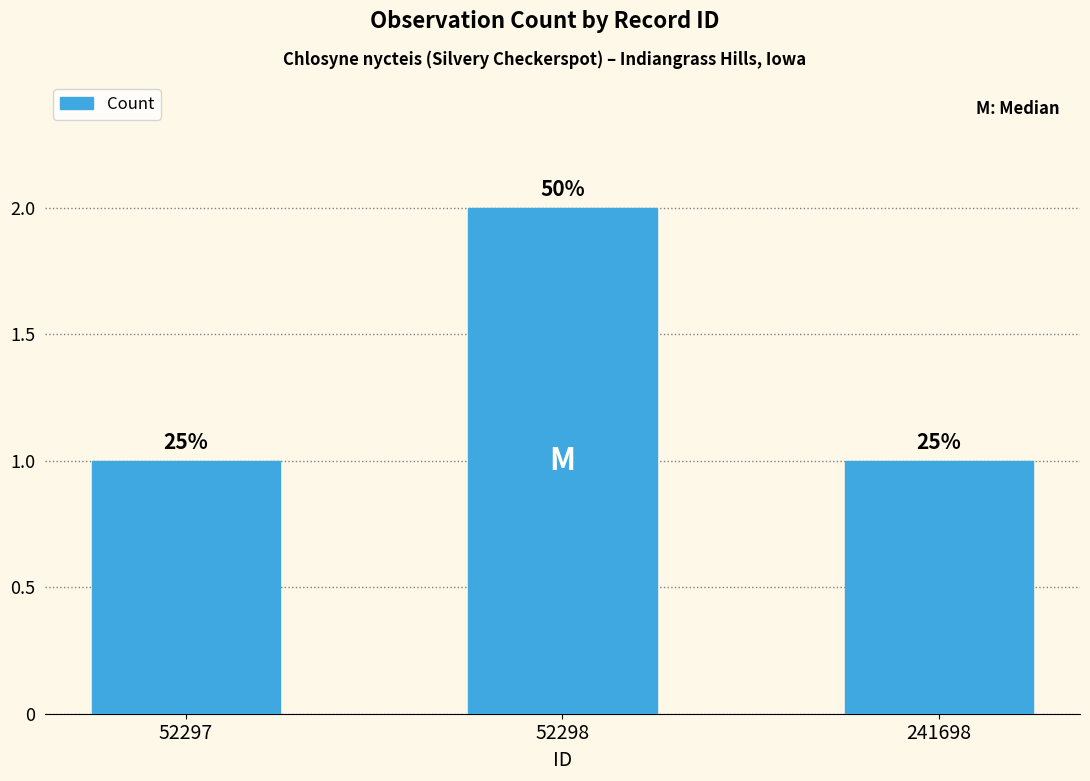

How many bars are there in total?

3